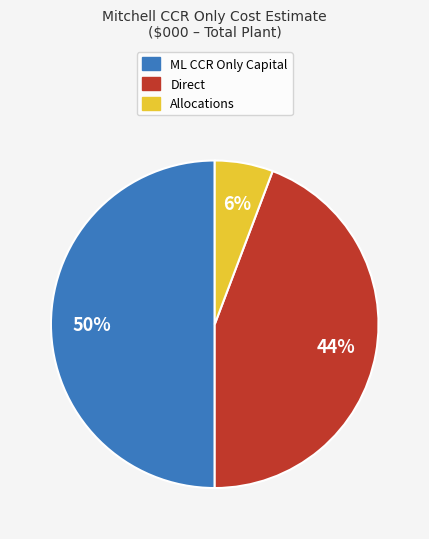

To the nearest percent, what is the average slice percentage?

33%